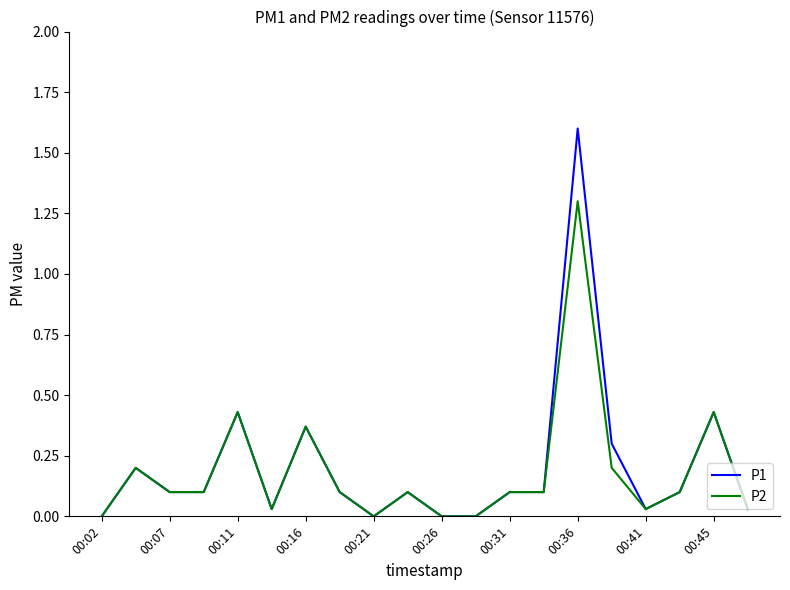

What is the difference between the maximum and minimum values in the P2 series?

1.3